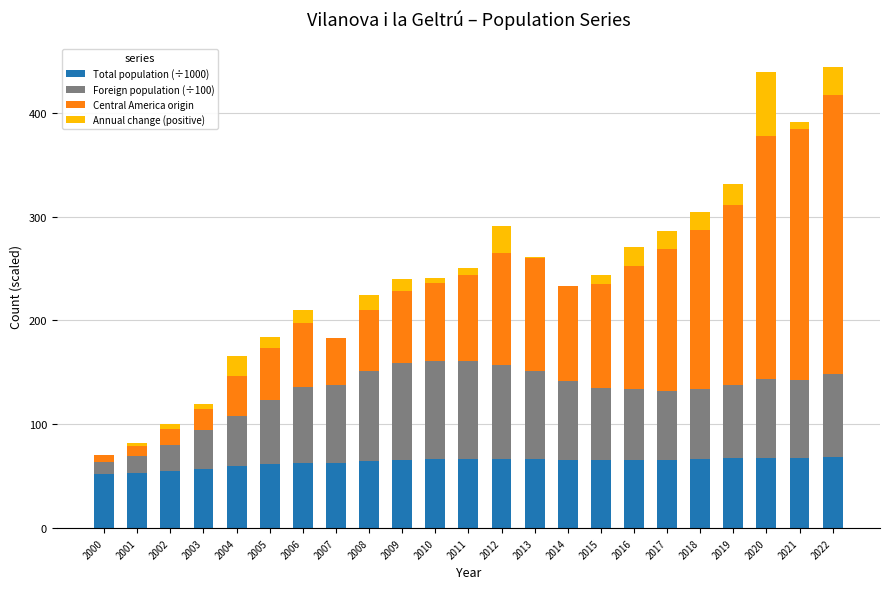

What is the maximum value for Total population (÷1000)?

68.2